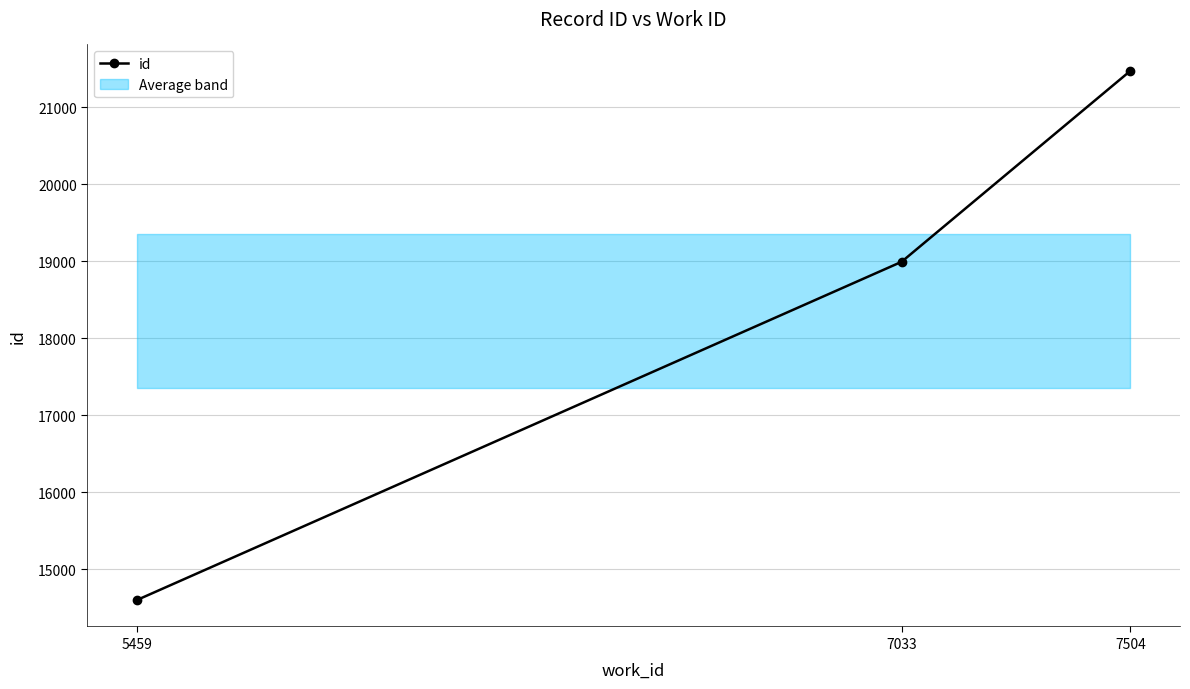

At which label is the value closest to 18036?

7033